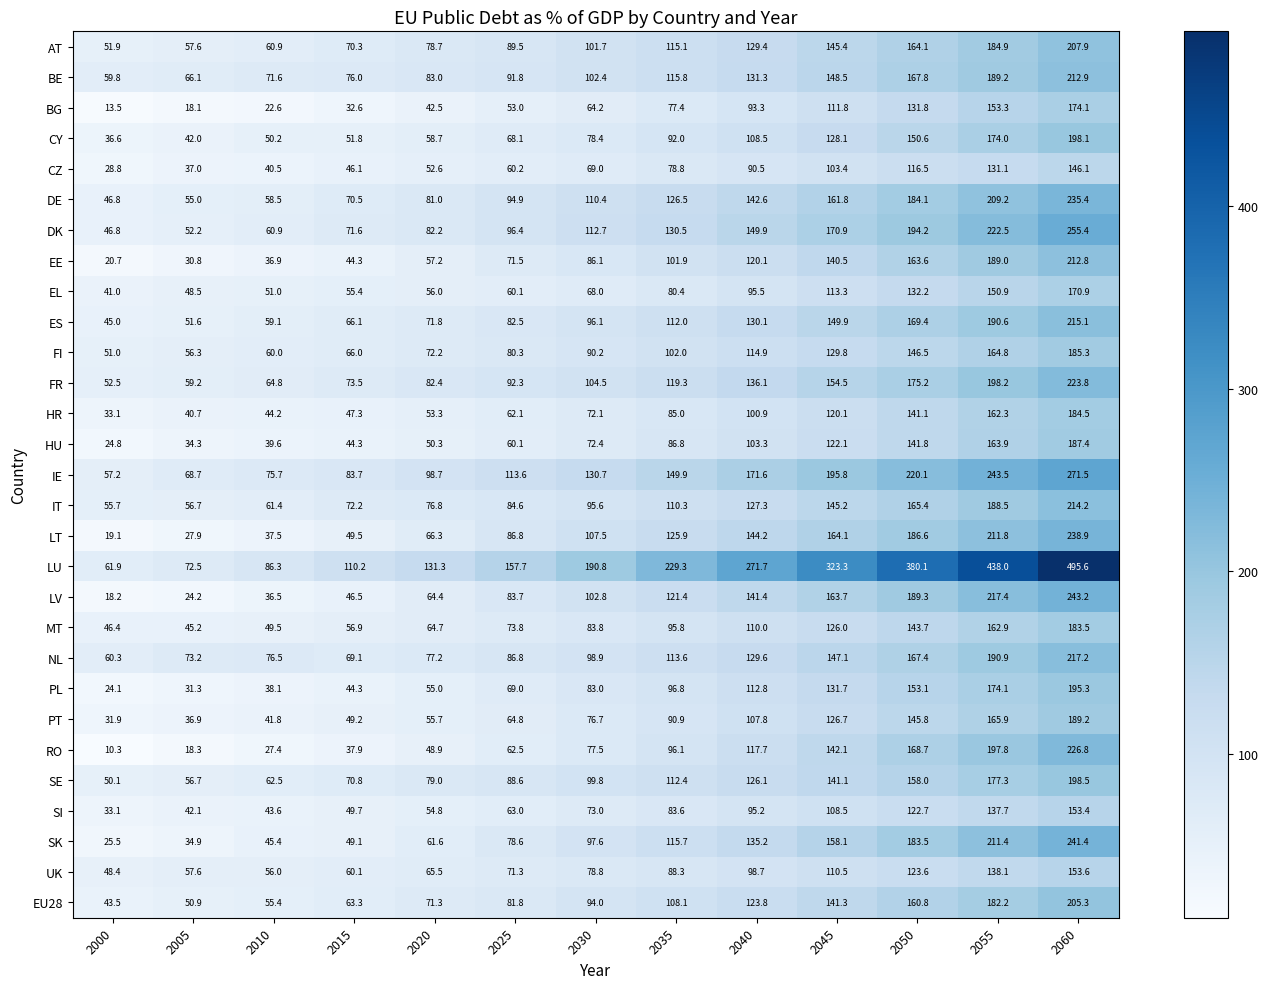

What is the difference between the maximum and minimum values in the MT series?

138.3